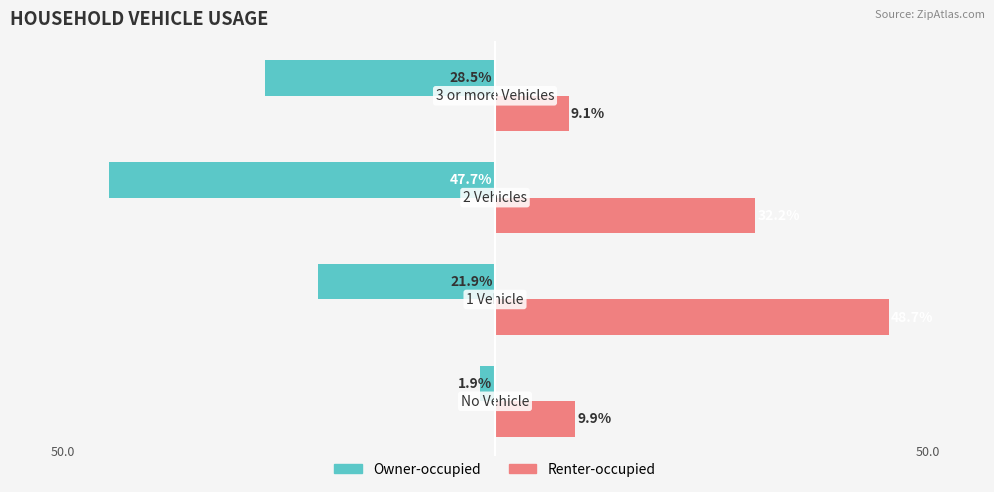

What are all the series names shown in the legend?

Owner-occupied, Renter-occupied